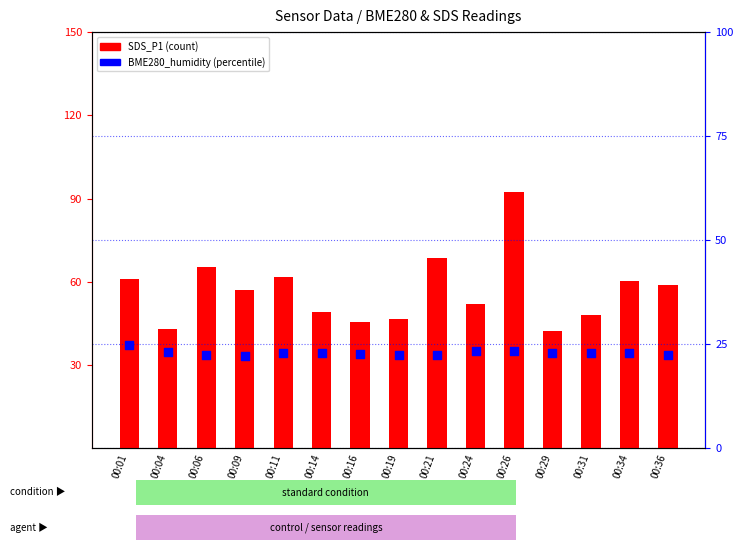

At which category is the sum across all series the highest?

00:26